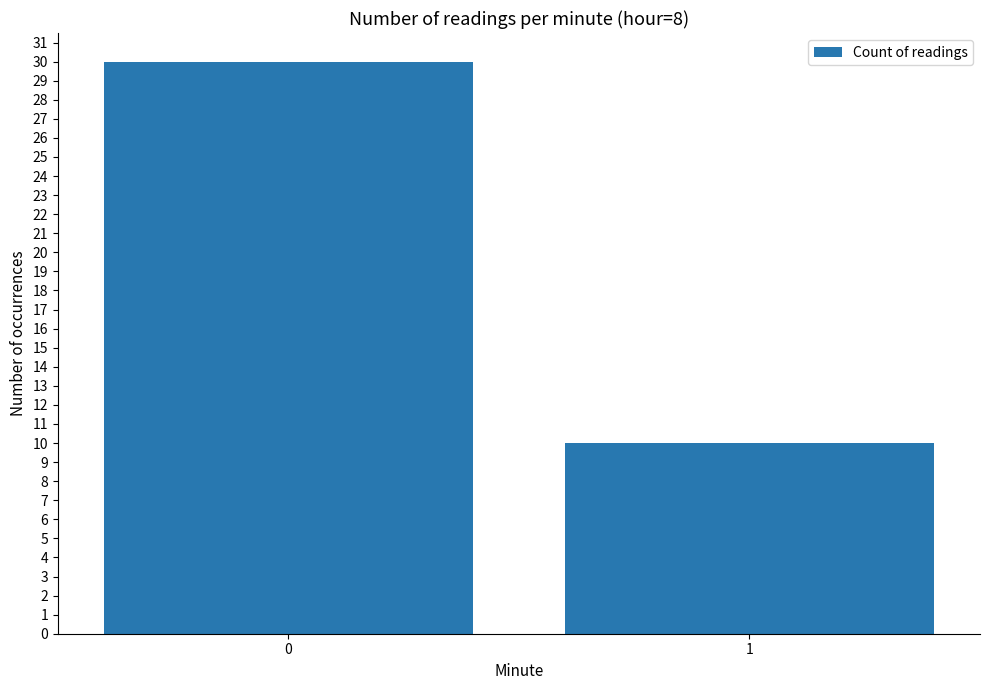

Which category has the lowest value across all series?

1